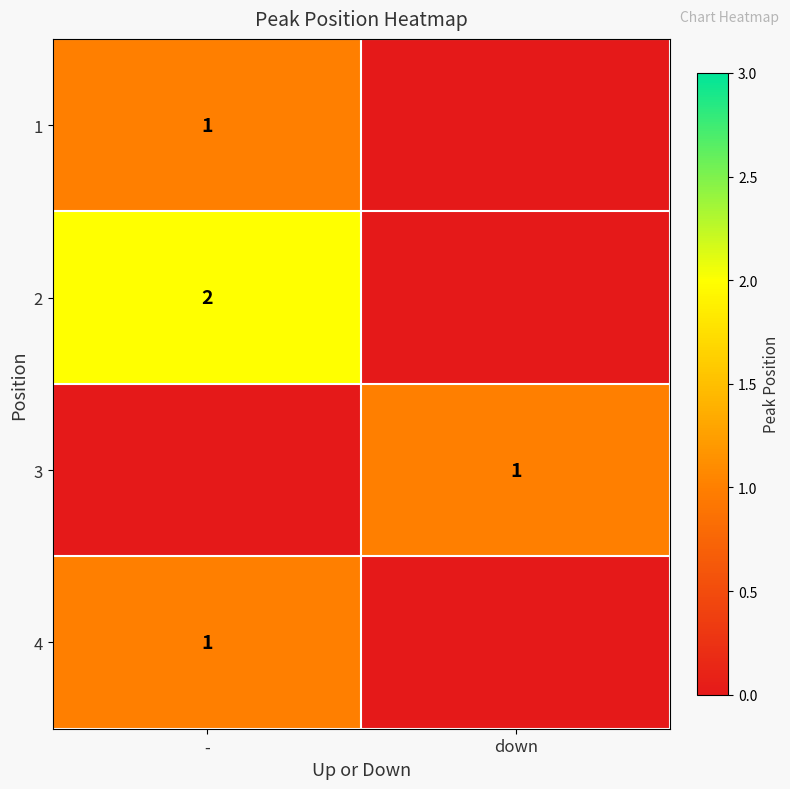

The value of 2 at - is 2. True or false?

True